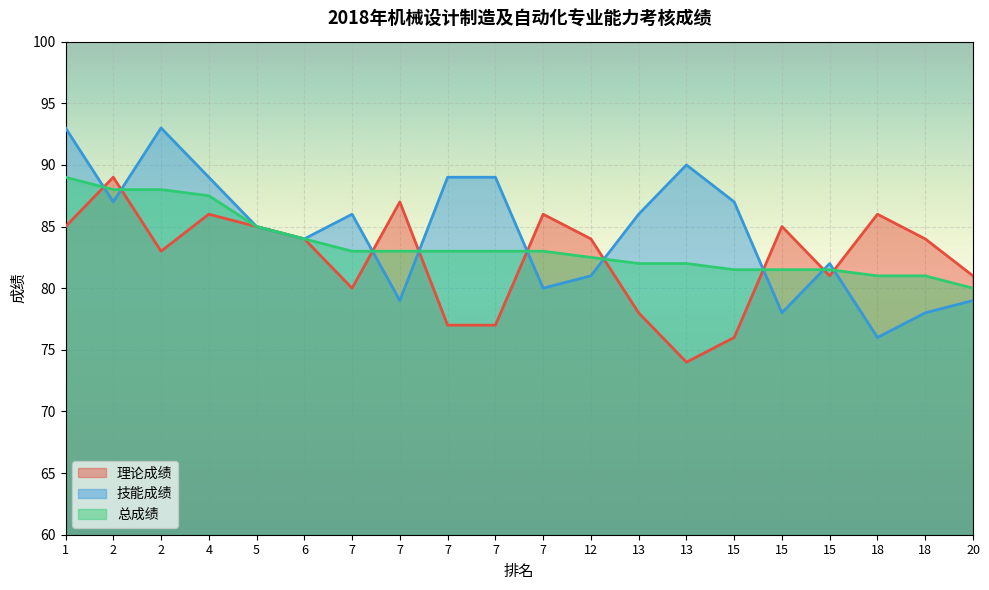

What is the difference between the 总成绩 values at 1 and 7?

6.0